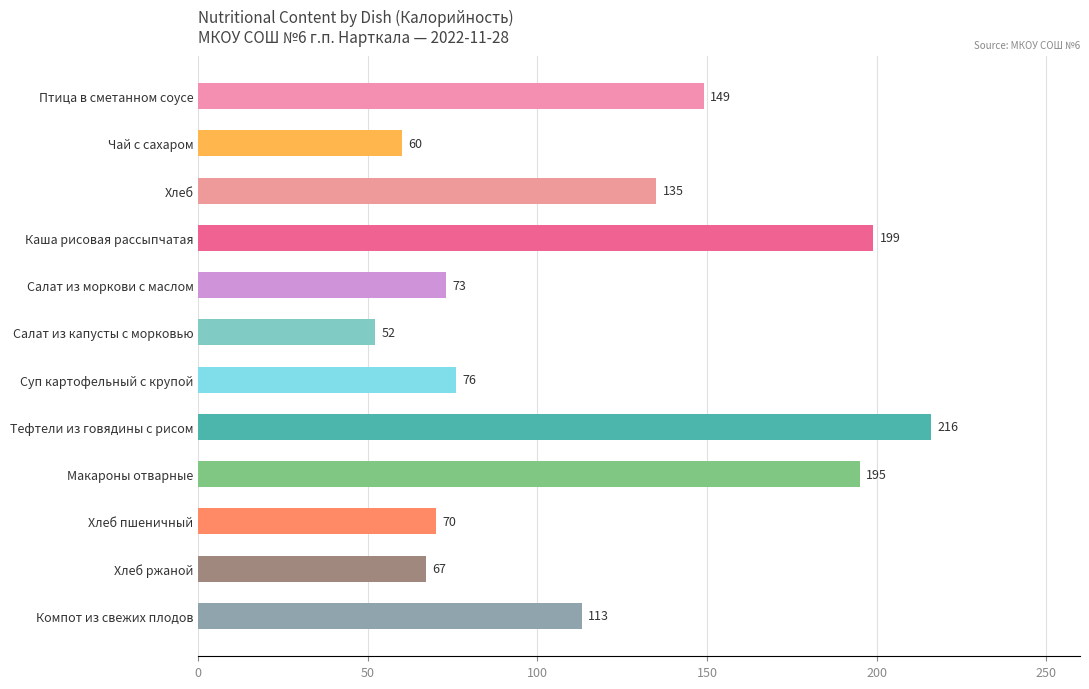

Which label corresponds to the smallest value in the chart?

Салат из капусты с морковью